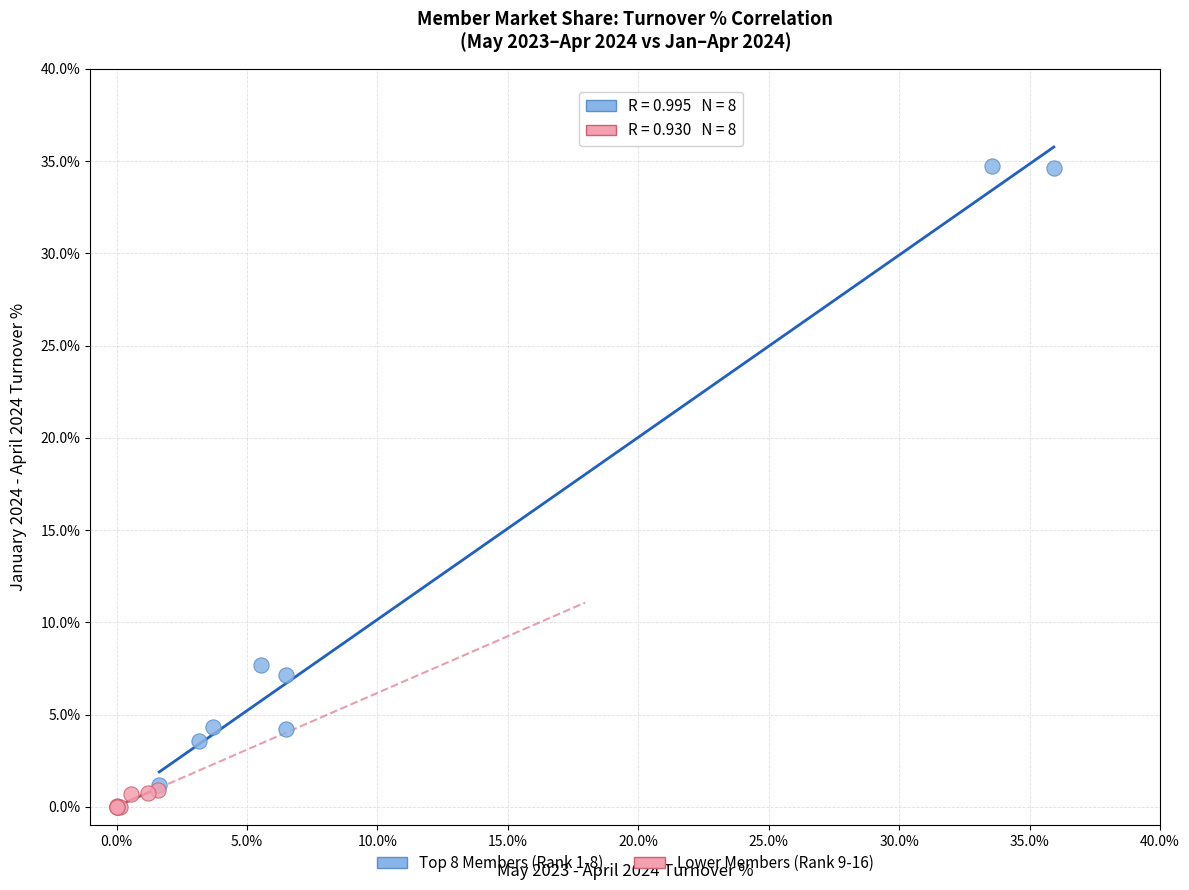

Which series reaches the minimum Y coordinate?

Lower Members (Rank 9-16)